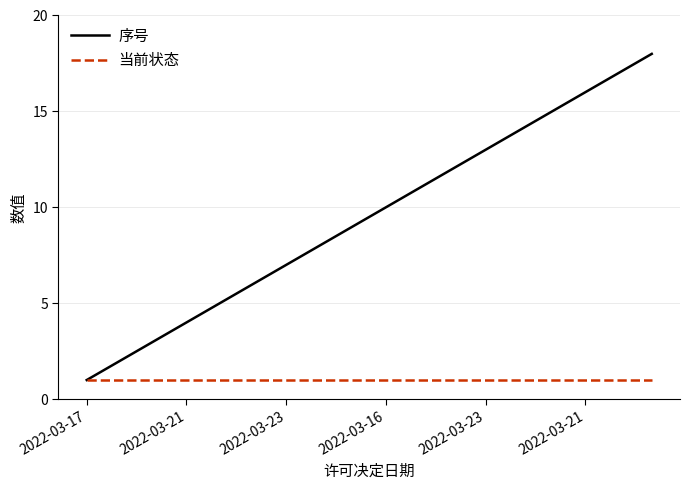

Which series has the largest total across all categories?

序号